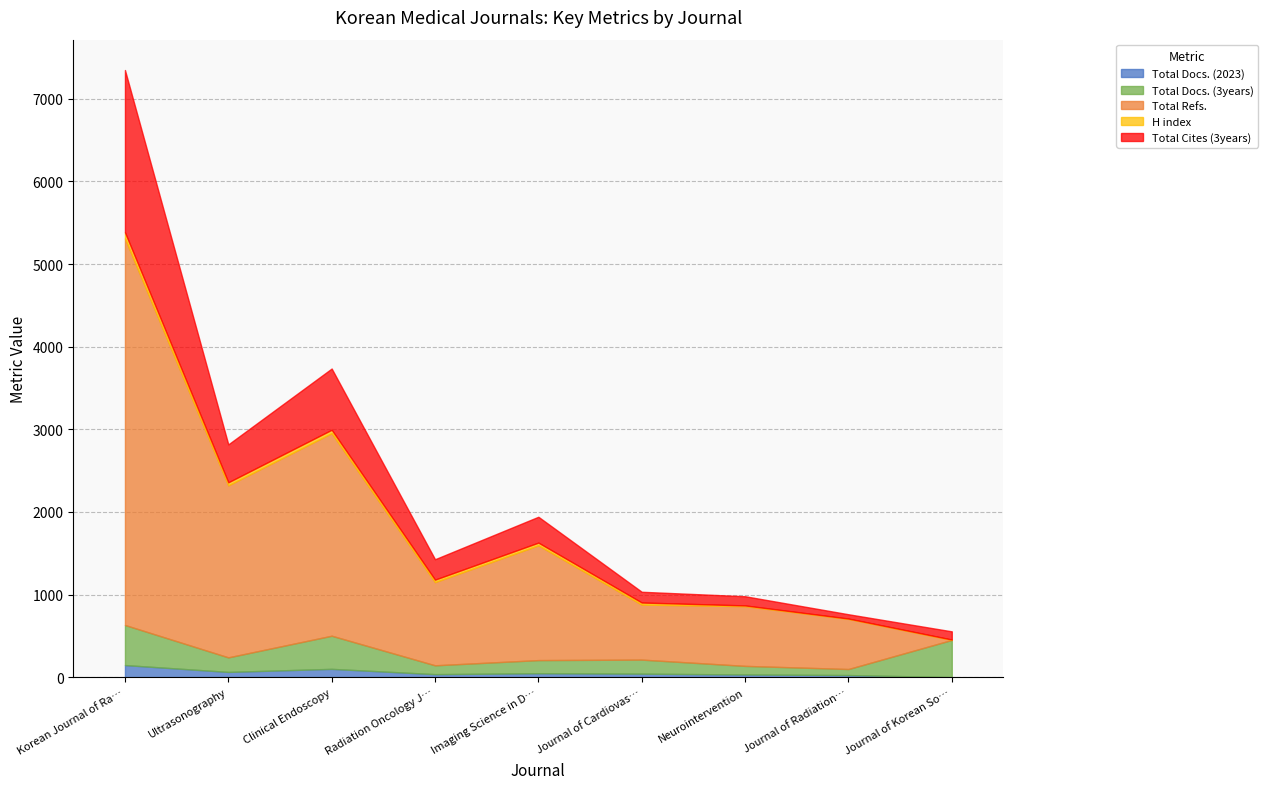

Is it true that Total Docs. (3years) equals 159 at Imaging Science in Dentistry?

True